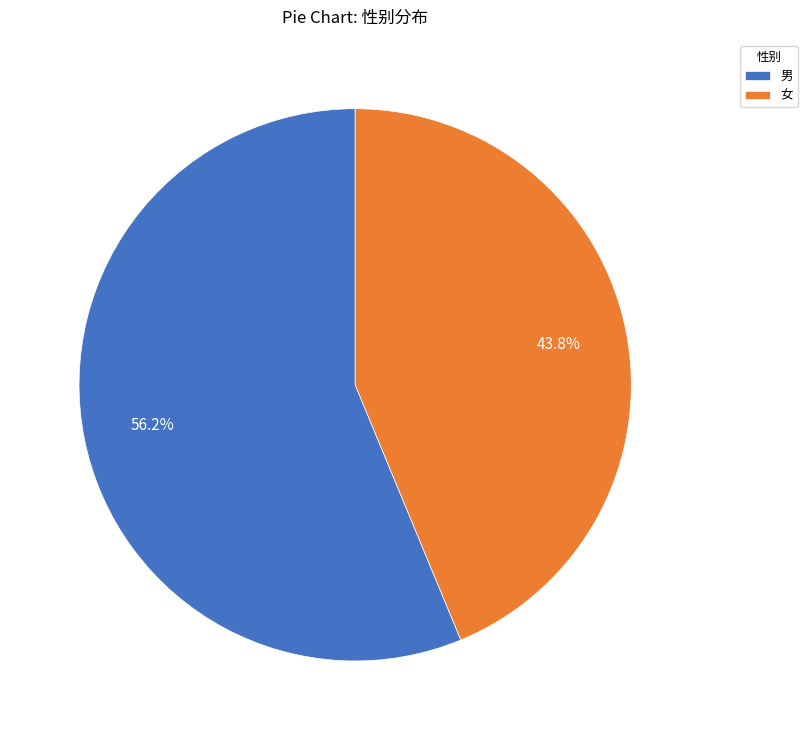

Rank the categories by value from highest to lowest.

男, 女